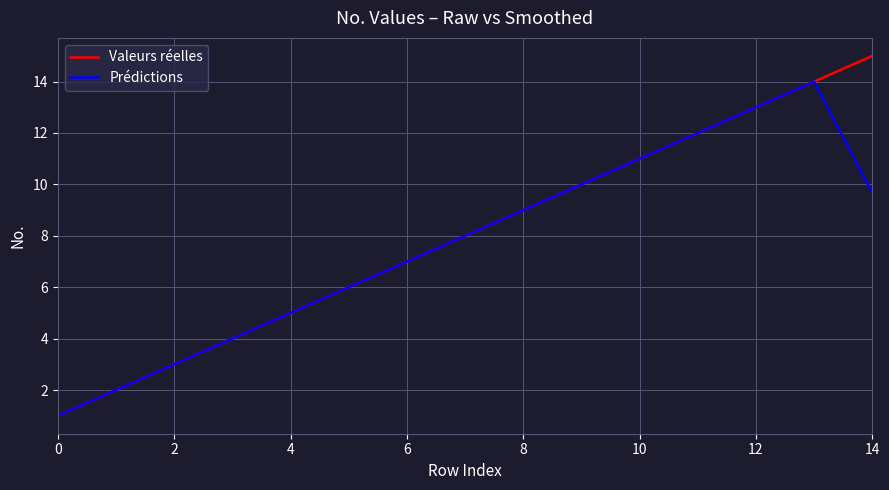

What is the maximum value shown in the chart?

15.0